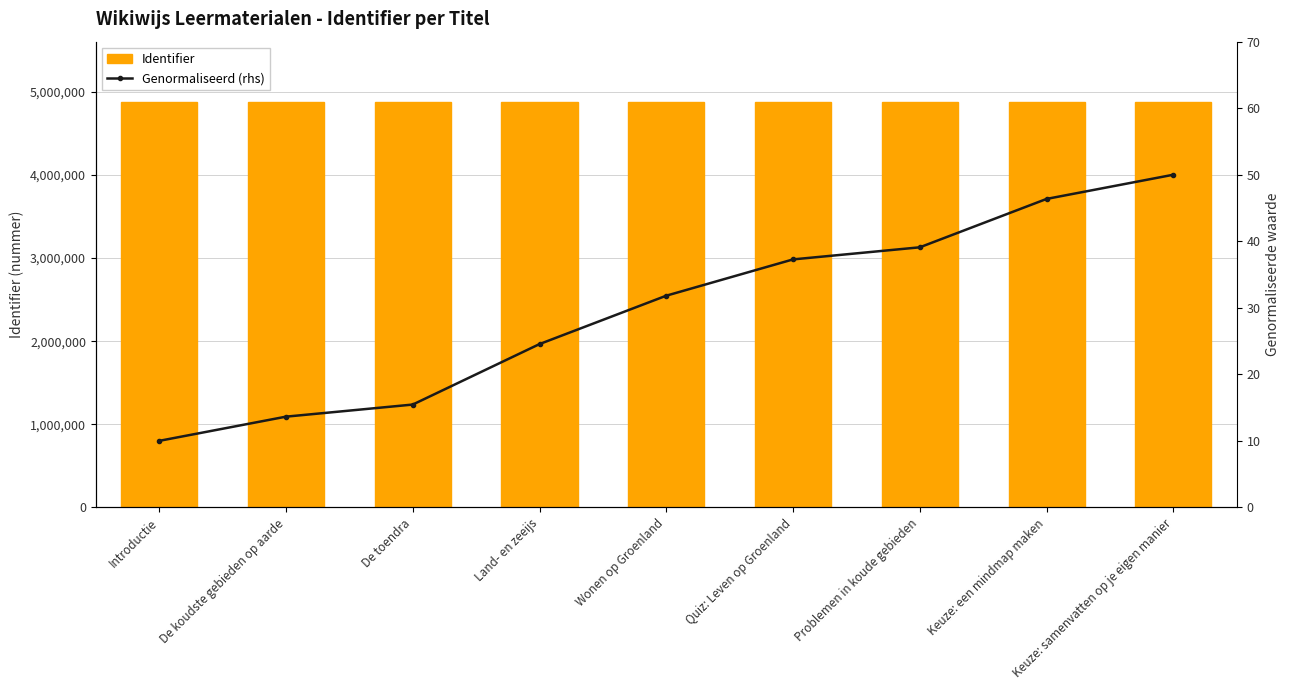

Reading left to right, what are all the values shown in this chart?

Identifier: 4872550.0	4872552.0	4872553.0	4872558.0	4872562.0	4872565.0	4872566.0	4872570.0	4872572.0
Genormaliseerd (rhs): 10.0	13.6	15.5	24.5	31.8	37.3	39.1	46.4	50.0